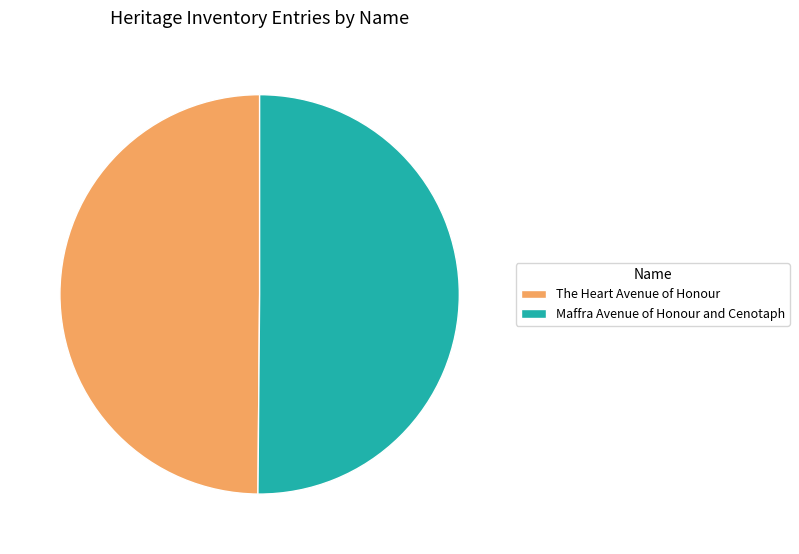

True or false: The Heart Avenue of Honour accounts for 45% of the total.

False